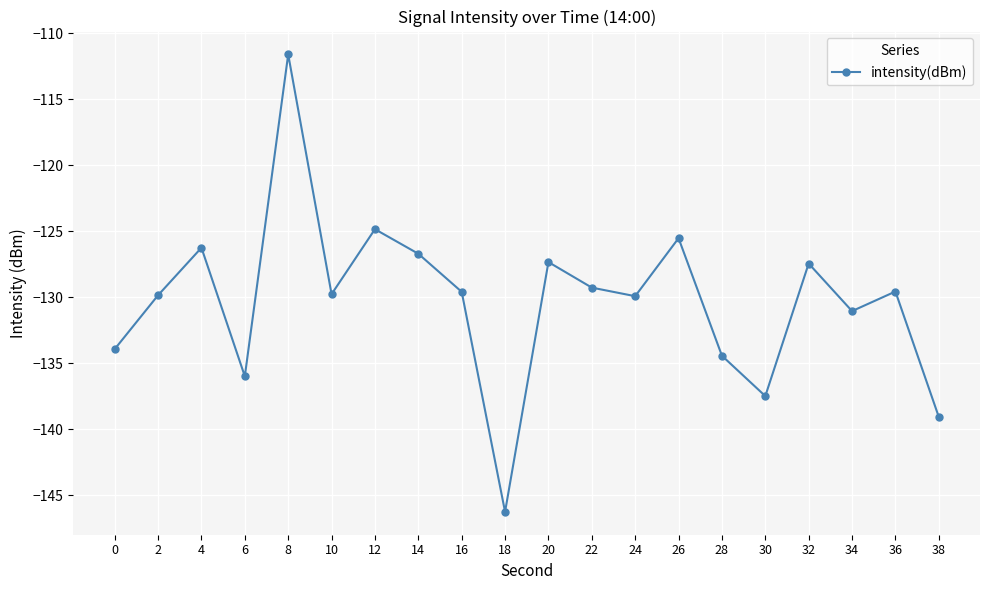

What is the sum of all values?

-2605.7